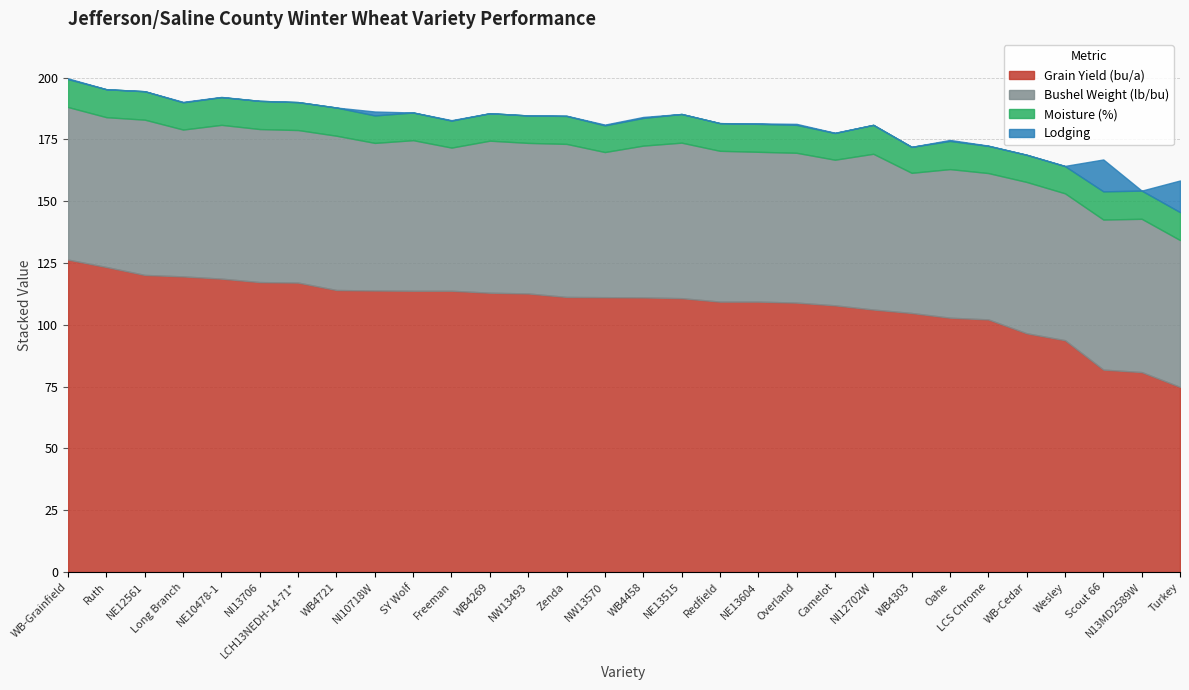

Is it true that Moisture (%) equals 10.8 at NW13570?

True